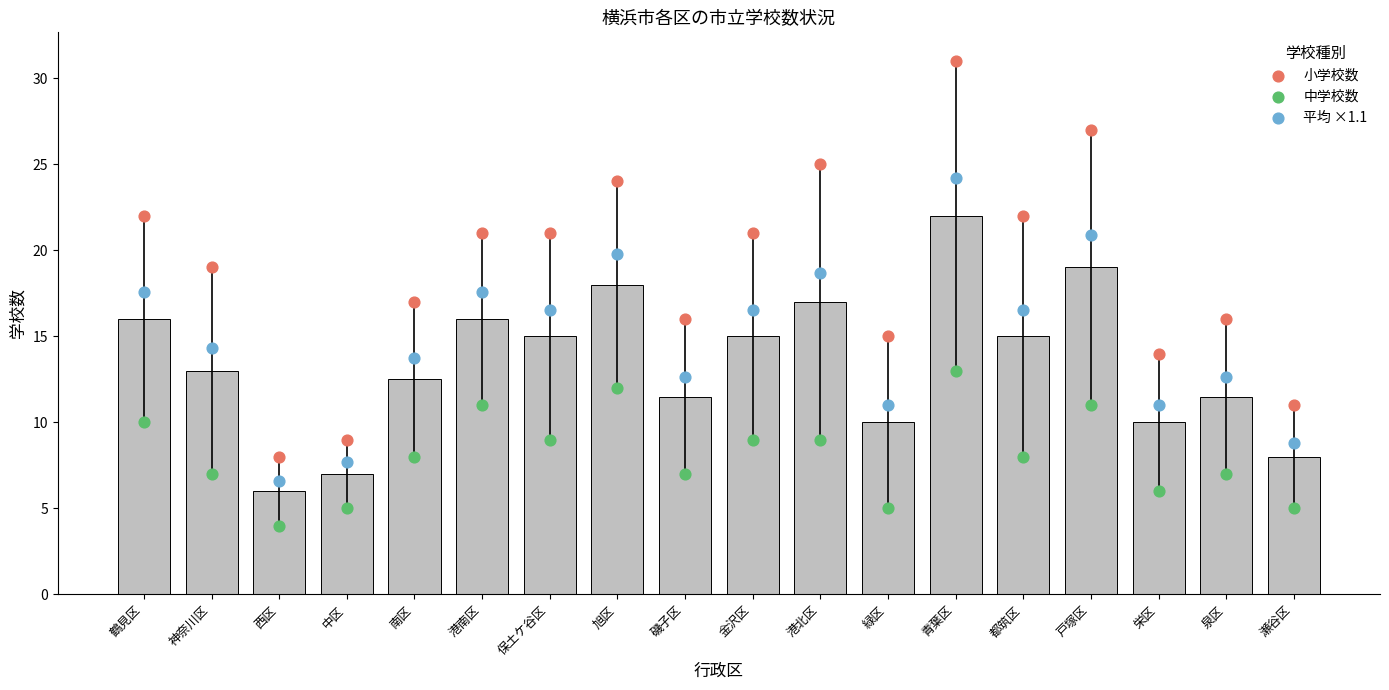

What are all the series names shown in the legend?

小学校数, 中学校数, 平均 ×1.1